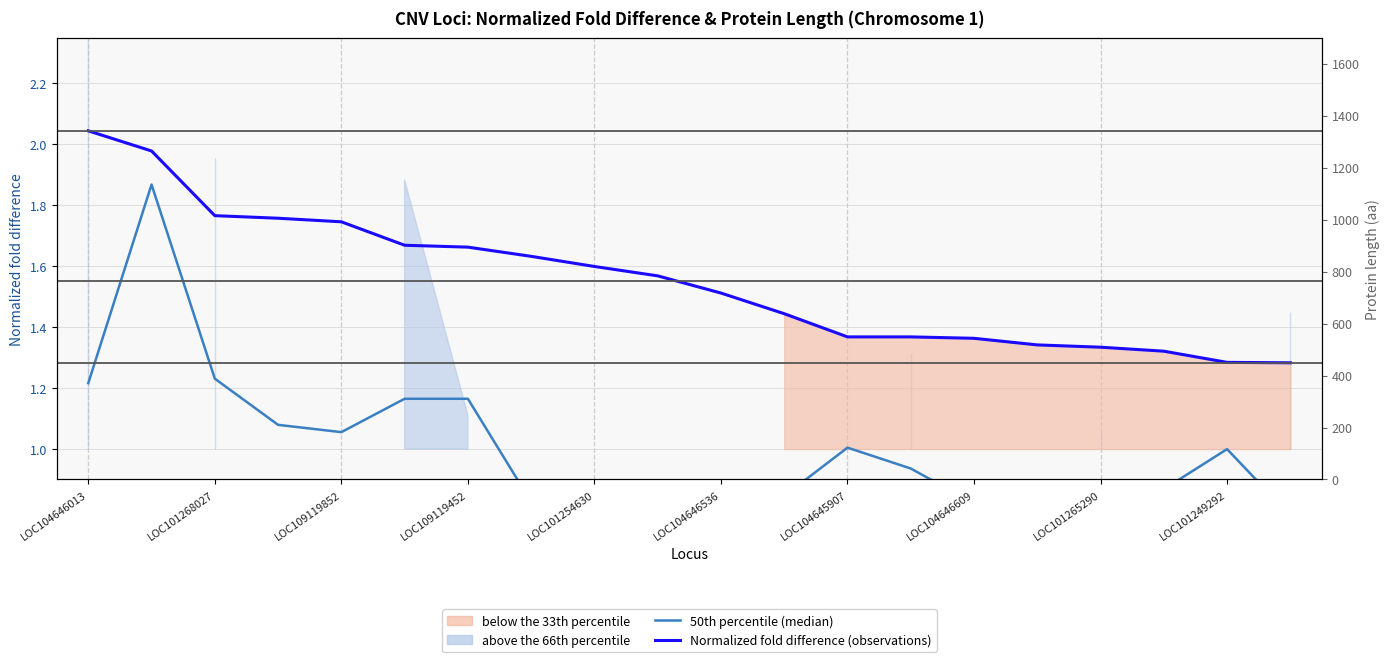

True or false: Normalized fold difference (observations) and 50th percentile (median) cross at least once.

False